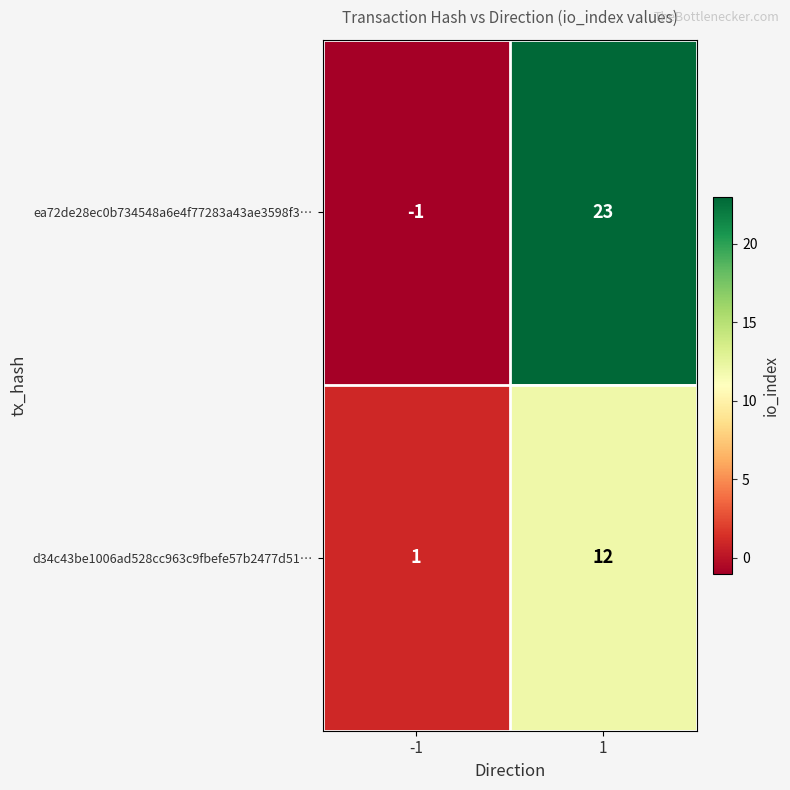

Which label corresponds to the largest value in the chart?

1